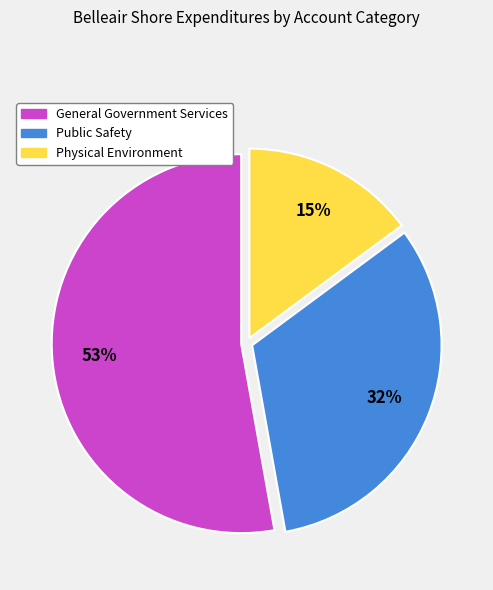

To the nearest percent, what portion does Public Safety represent?

32%